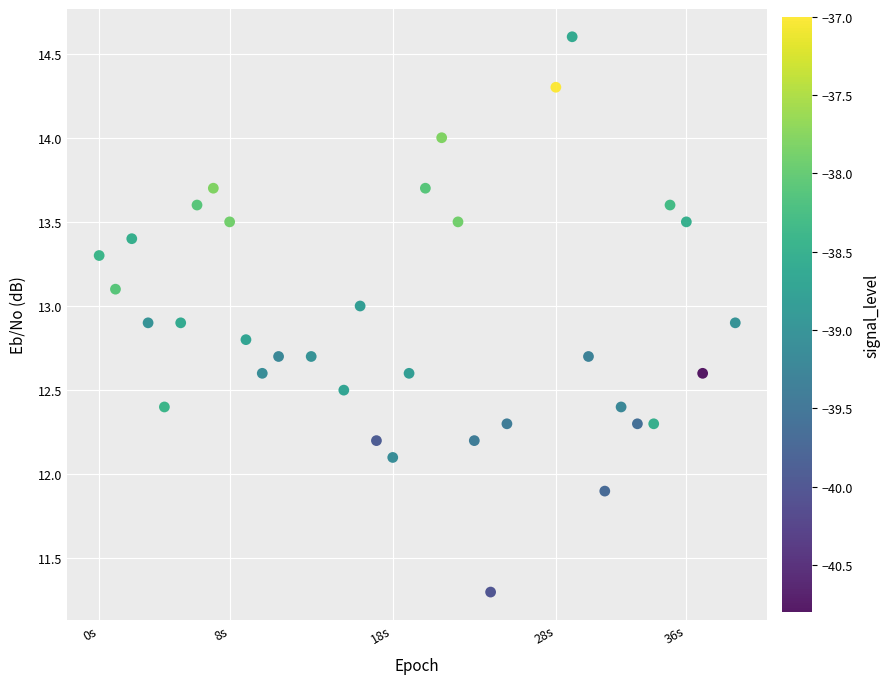

What is the range of X values (max minus min)?

39.0